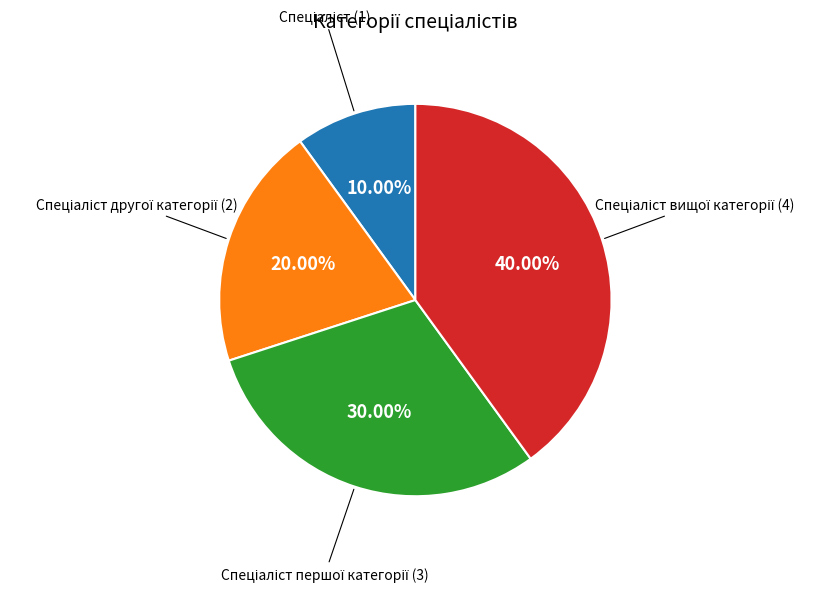

Is there a majority slice in this chart?

No